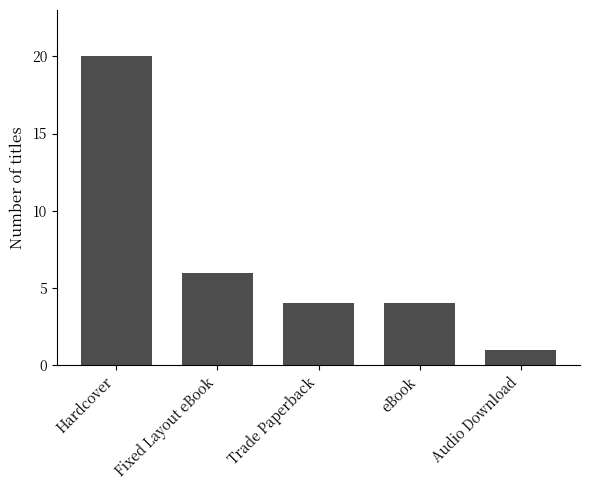

Count the number of data series in this chart.

1